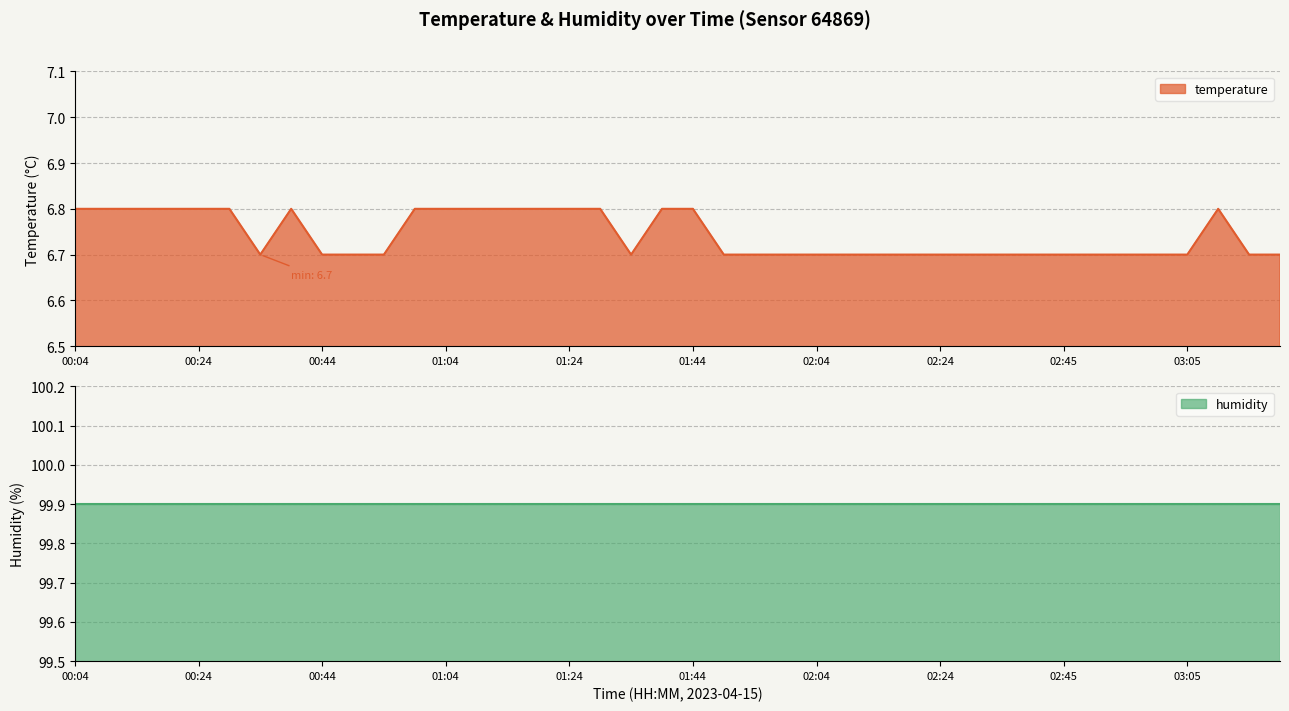

Rank the categories by value from lowest to highest.

00:34, 00:44, 00:49, 00:54, 01:34, 01:49, 01:54, 01:59, 02:04, 02:09, 02:14, 02:19, 02:24, 02:29, 02:35, 02:40, 02:45, 02:50, 02:55, 03:00, 03:05, 03:15, 03:20, 00:04, 00:09, 00:14, 00:19, 00:24, 00:29, 00:39, 00:59, 01:04, 01:09, 01:14, 01:19, 01:24, 01:29, 01:39, 01:44, 03:10